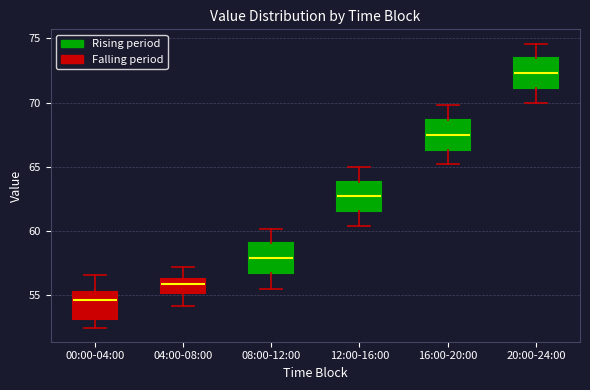

Which box's median line is the highest?

20:00-24:00